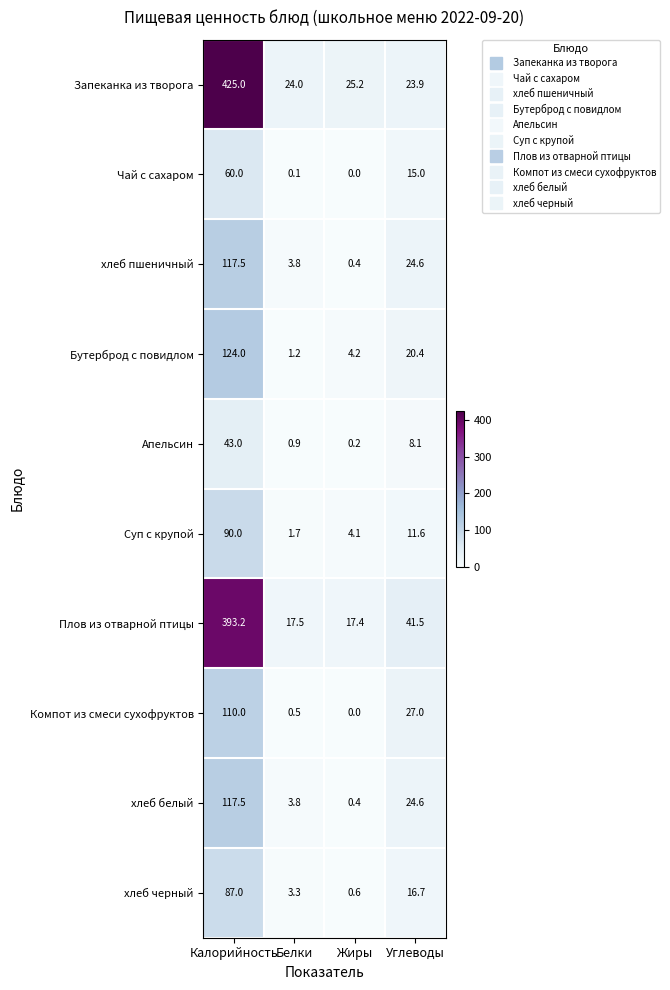

What is the difference between the Запеканка из творога values at Углеводы and Жиры?

1.3